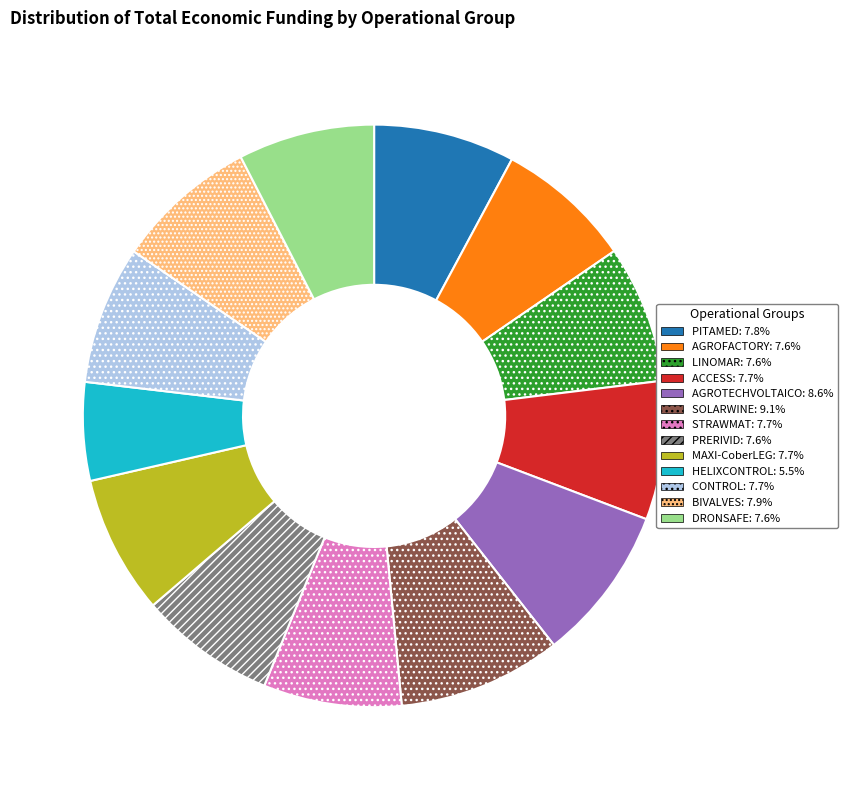

What is the ratio of the value at CONTROL: 7.7% to the value at ACCESS: 7.7%?

1.0